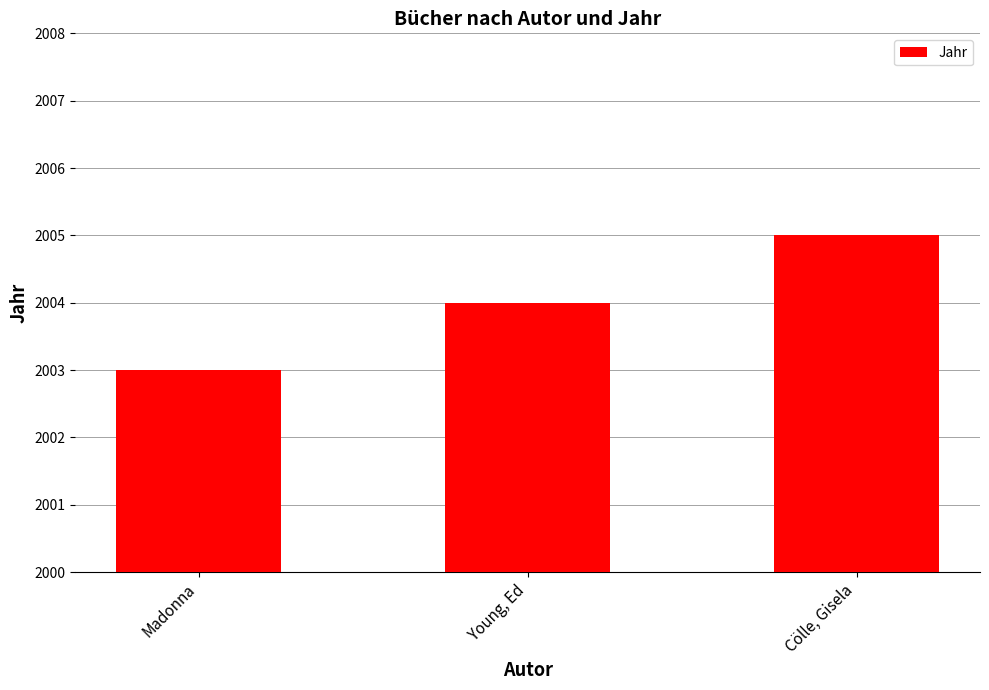

What is the change in value from Madonna to Cölle, Gisela?

+2